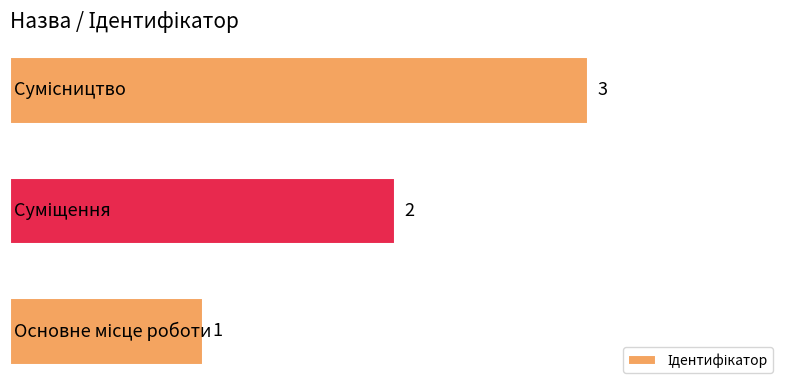

What is the maximum value shown in the chart?

3